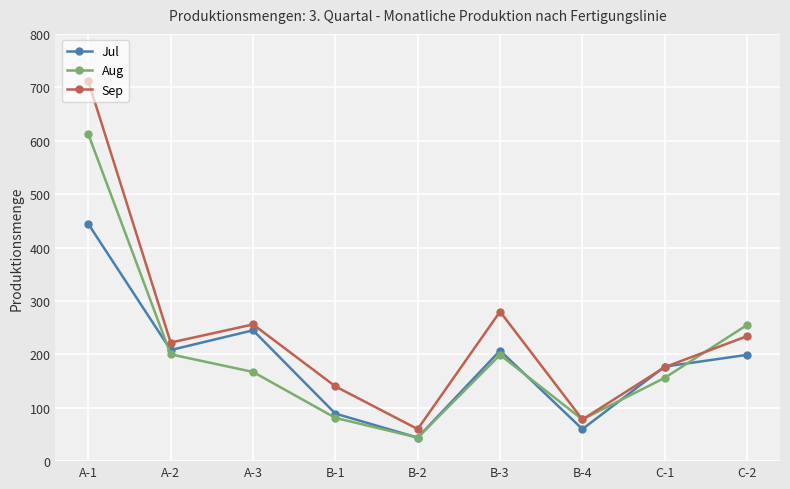

What is the difference between the highest and lowest values at C-1?

21